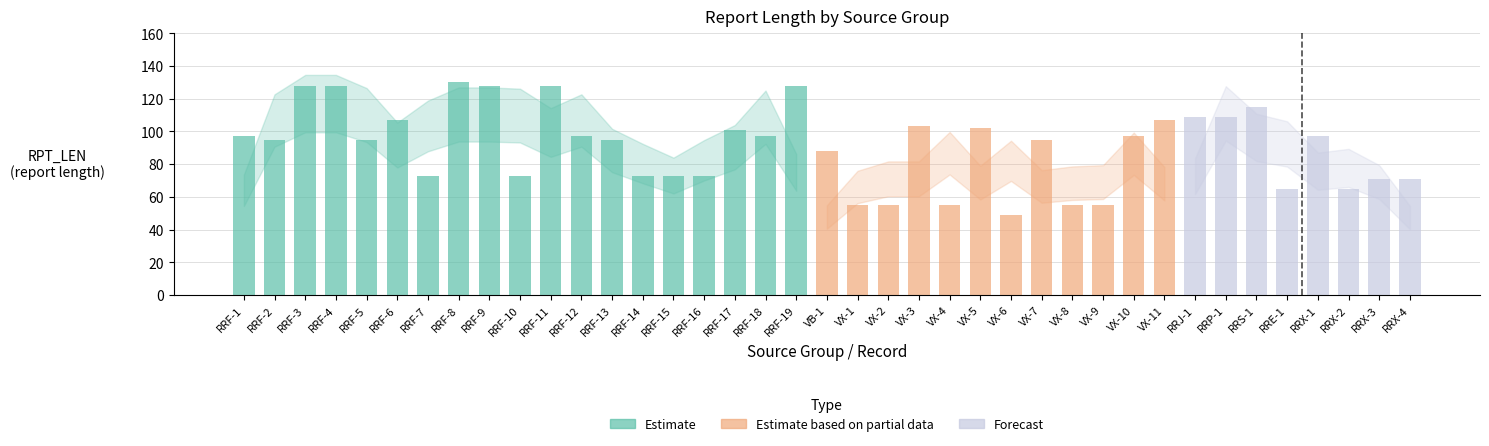

At how many categories does at least one series exceed 111?

7